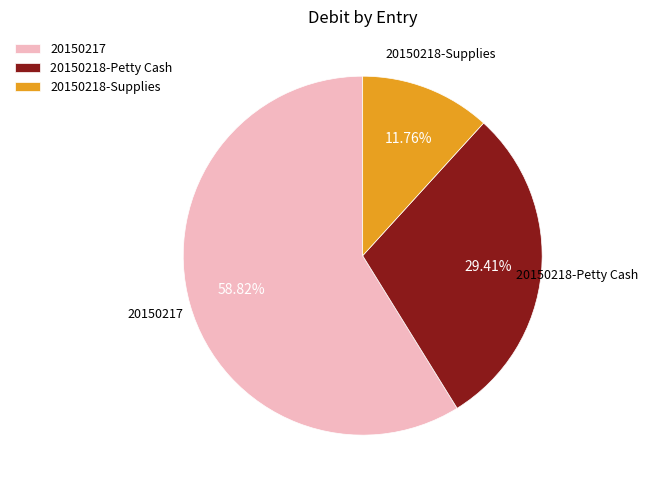

To the nearest percent, what is the combined percentage of 20150218-Petty Cash and 20150218-Supplies?

41%